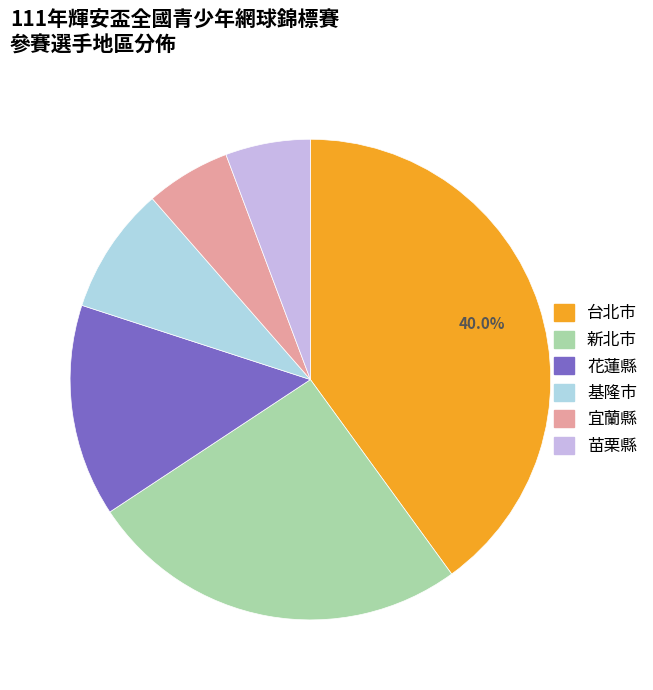

To the nearest percent, what is the difference between the 苗栗縣 and 花蓮縣 slice percentages?

9%